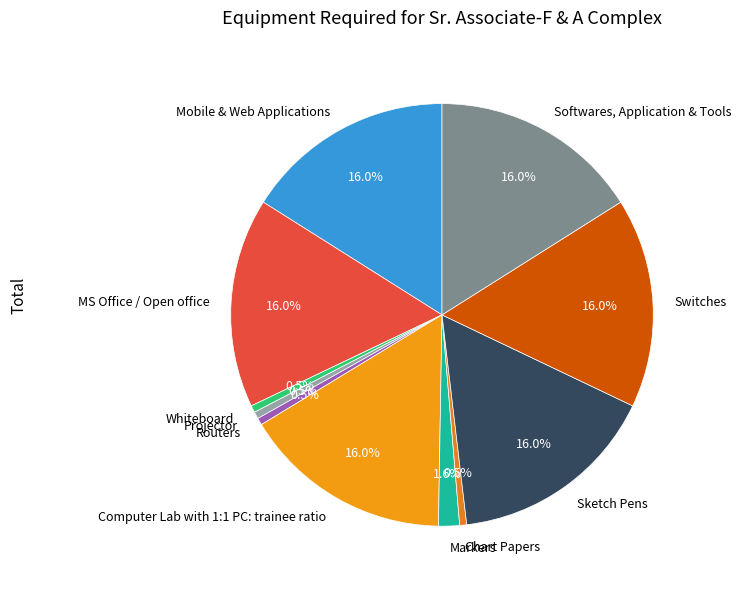

Is Switches the majority of the pie?

No